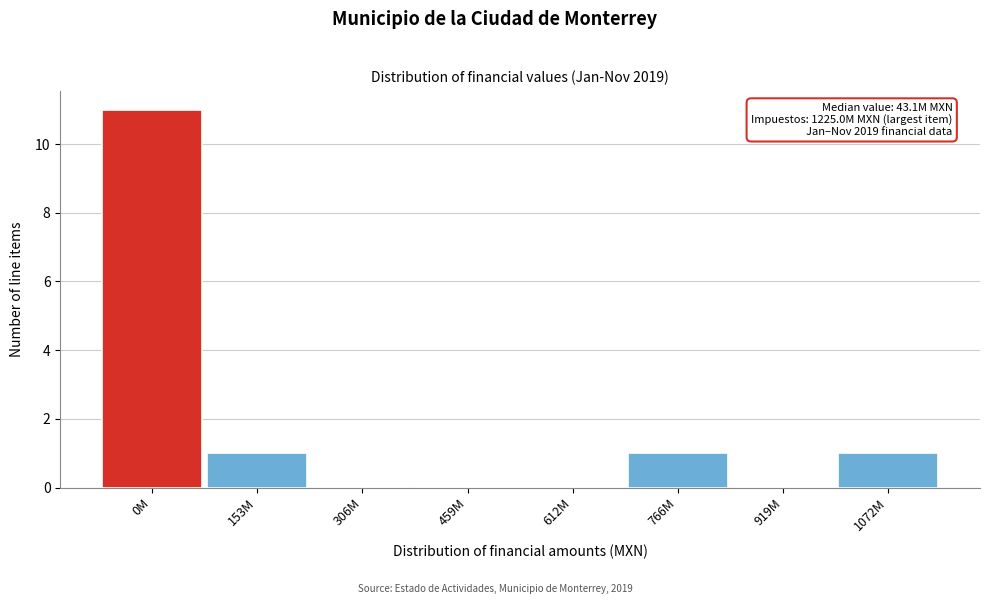

Reading left to right, extract all data points from this chart.

0M=11	153M=1	306M=0	459M=0	612M=0	766M=1	919M=0	1072M=1